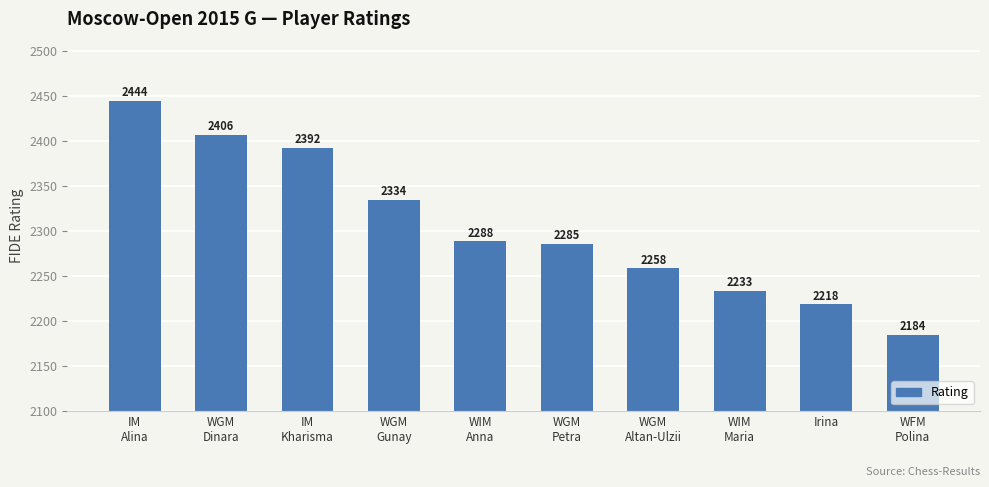

What position from the left is WIM
Maria?

8